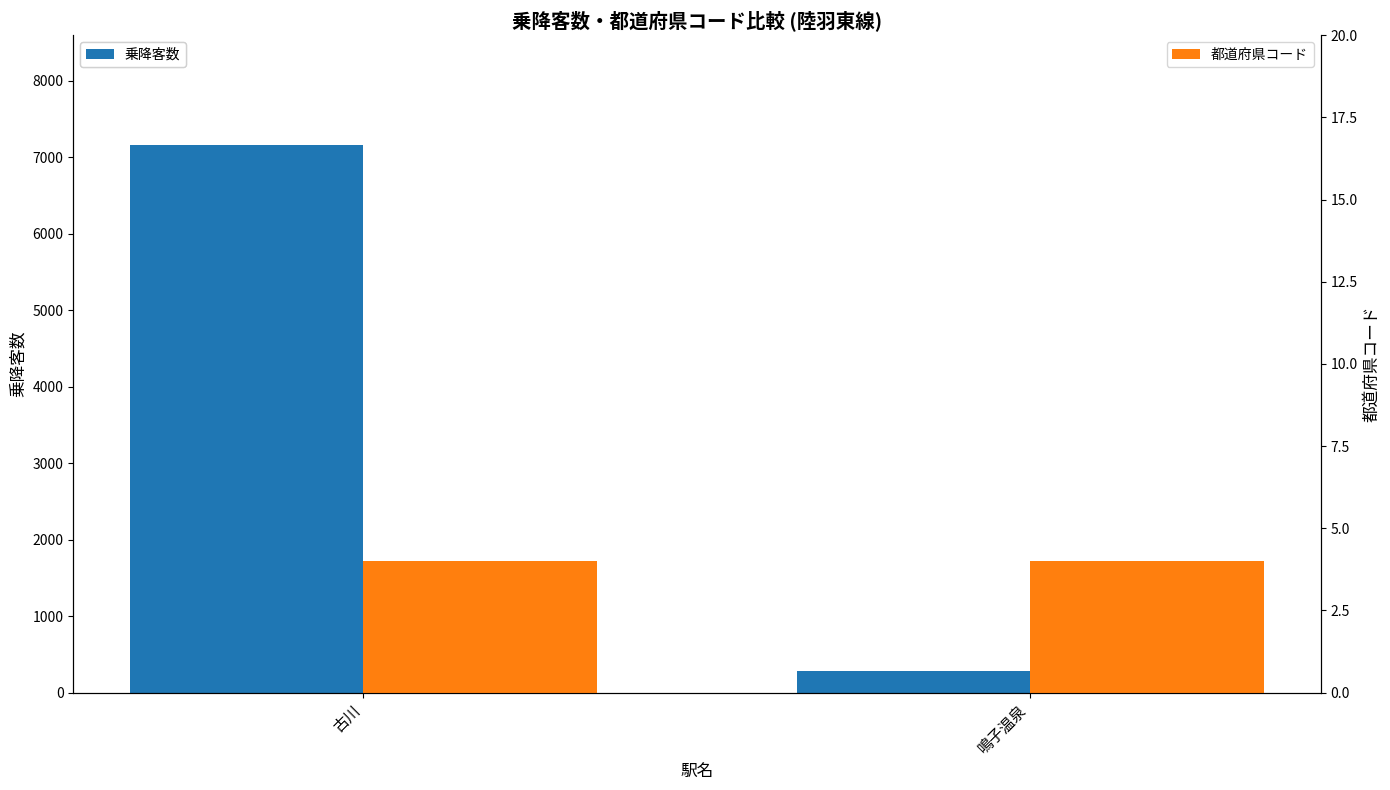

Read the 乗降客数 value at 鳴子温泉, to the nearest 100.

300